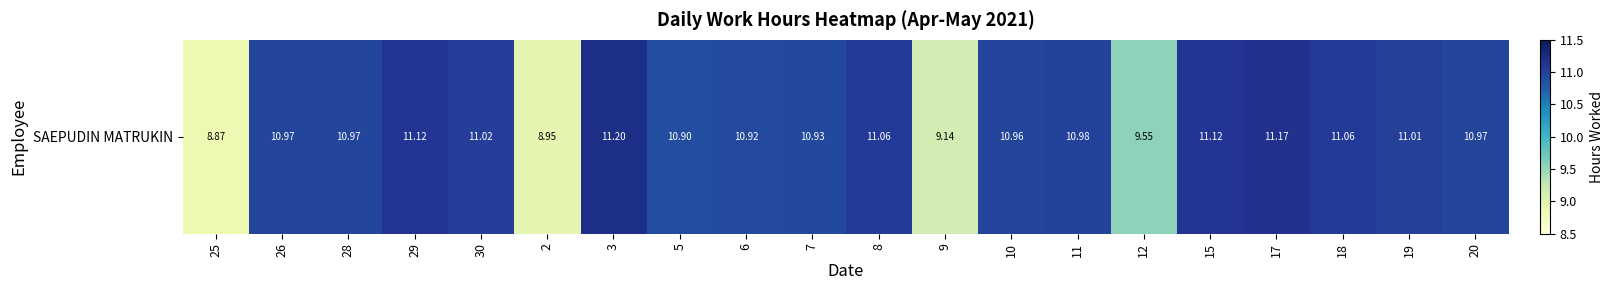

What is the change in value from 17 to 20?

-0.2